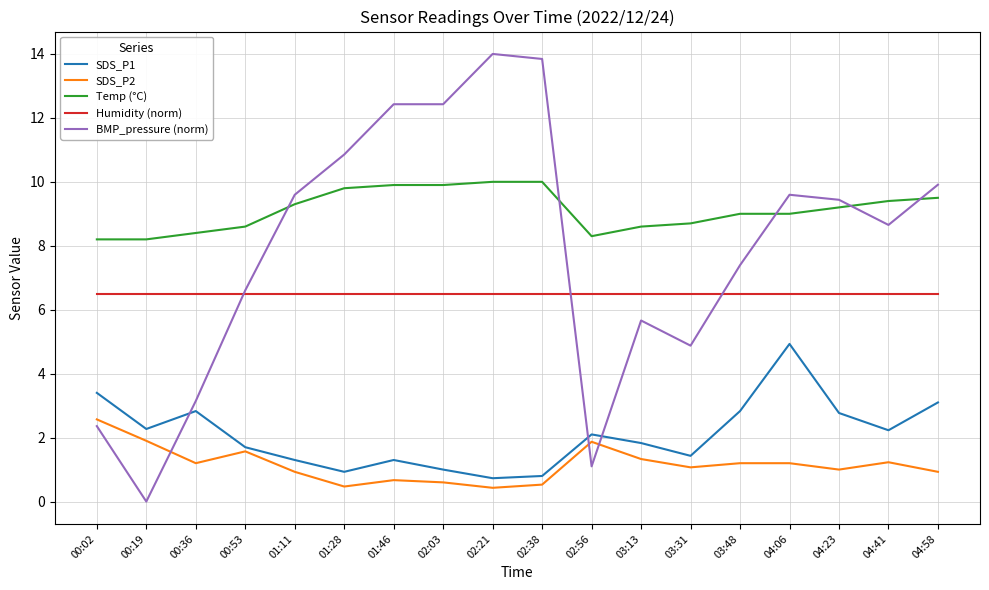

True or false: SDS_P2 and Temp (°C) cross at least once.

False